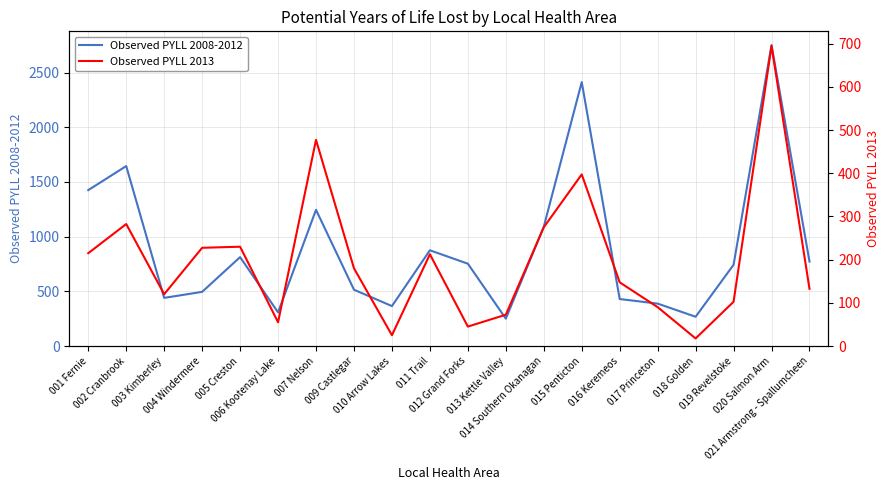

Where is the first local minimum for Observed PYLL 2008-2012?

003 Kimberley